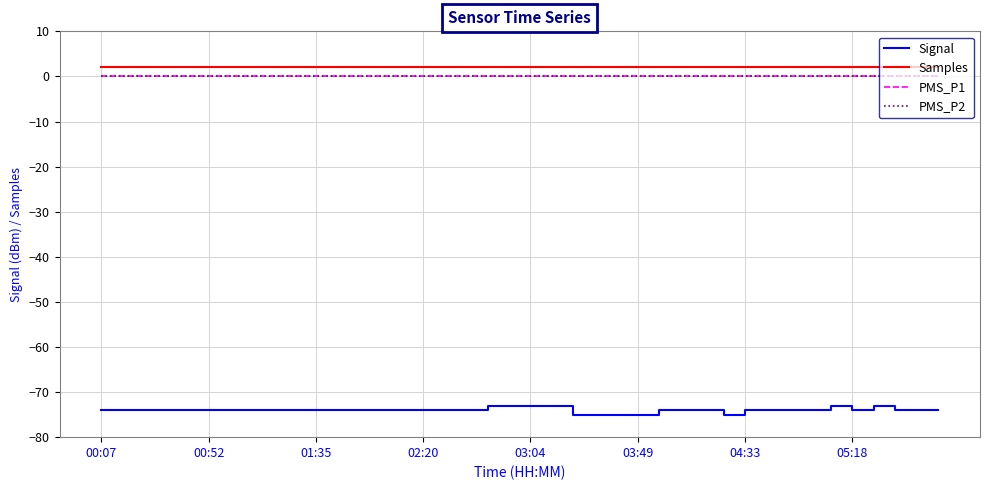

Is this an area chart (filled region under the line)?

No